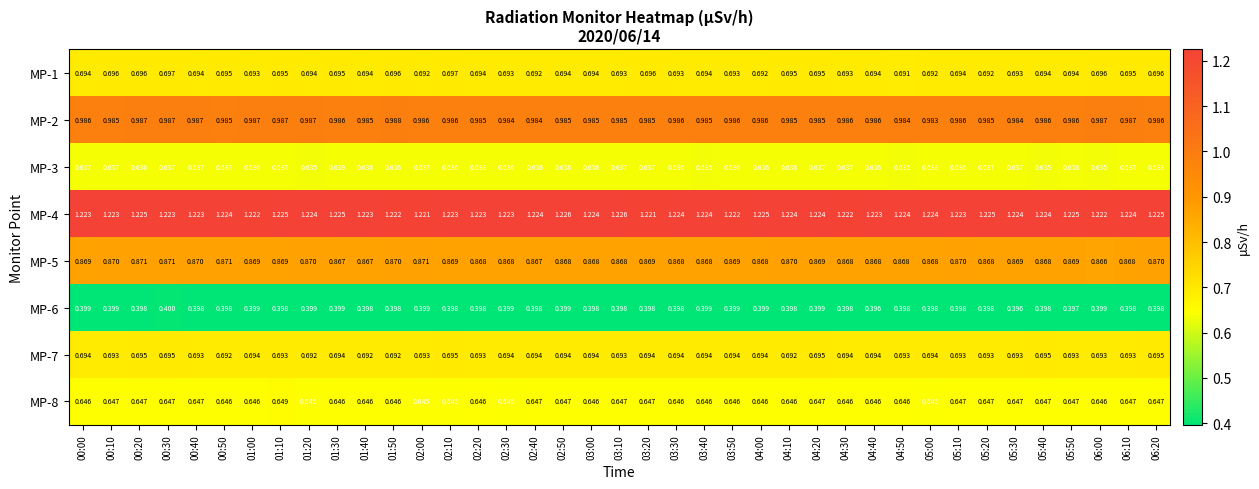

Is the value of MP-6 at 01:40 greater than the value of MP-8 at 01:20?

No